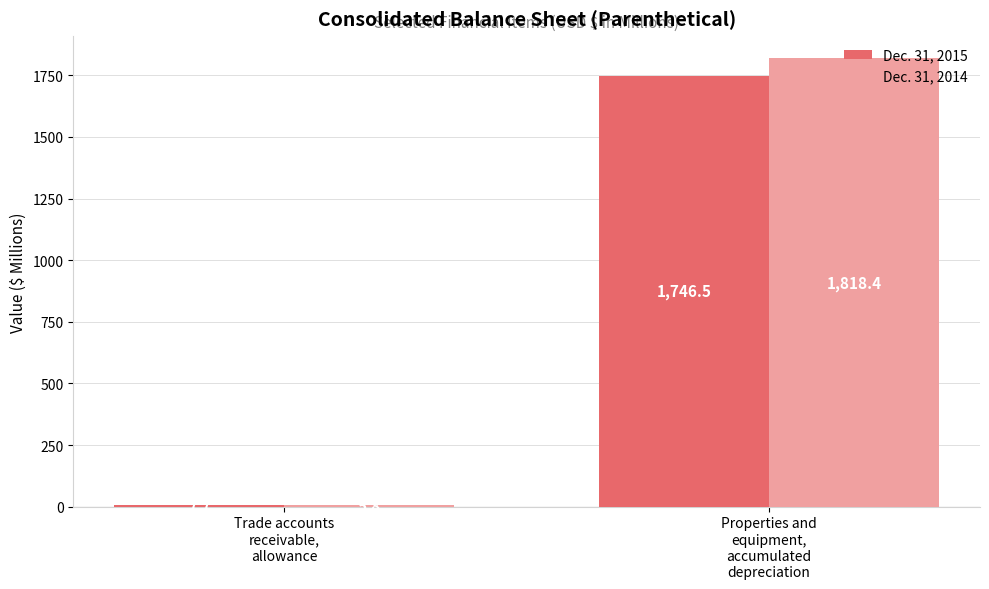

What is the average value of the Dec. 31, 2014 series?

912.1